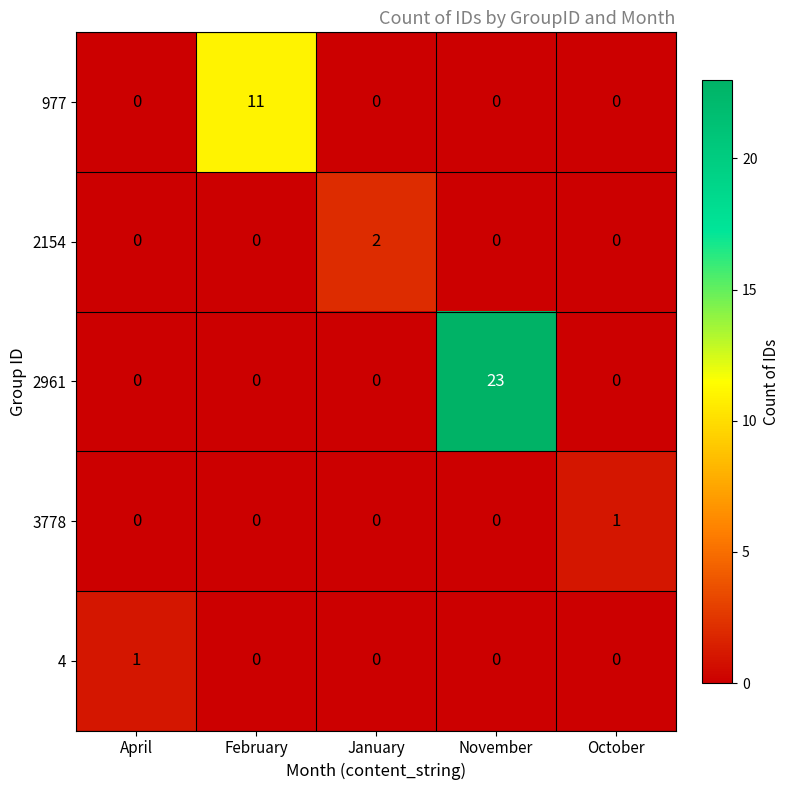

What is the difference between the maximum and minimum values in the 2961 series?

23